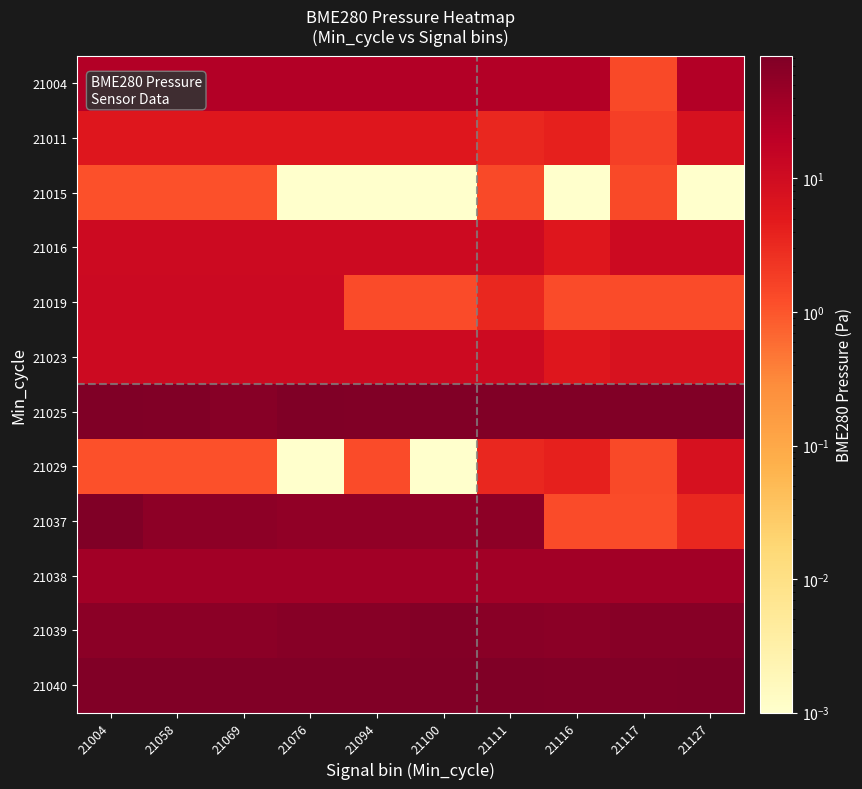

Which series changed the most between 21094 and 21117?

21037